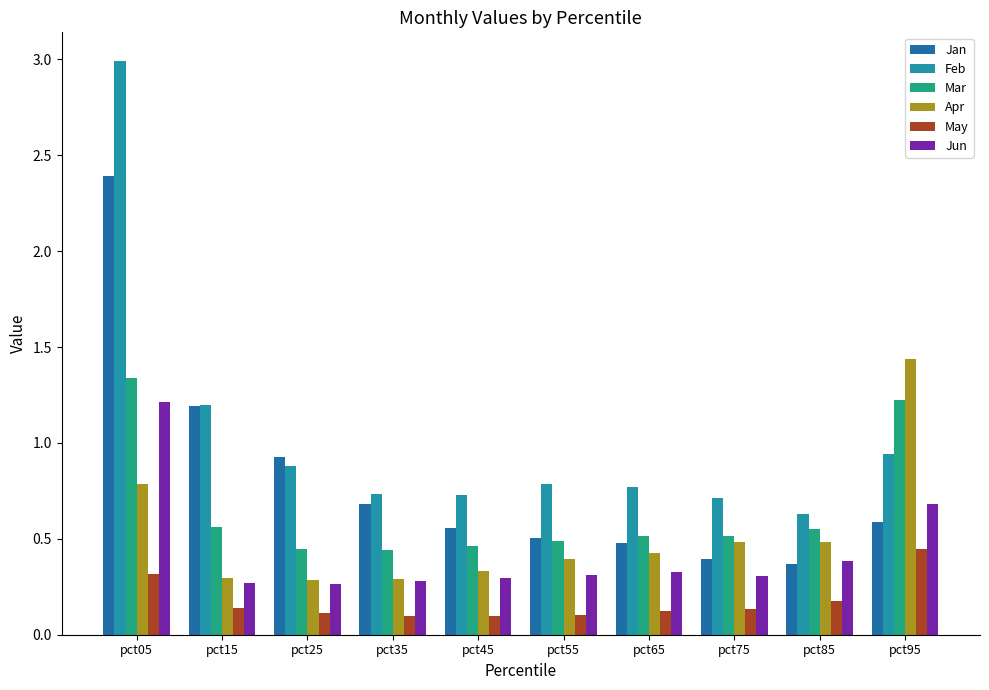

What is the average value of the May series?

0.2